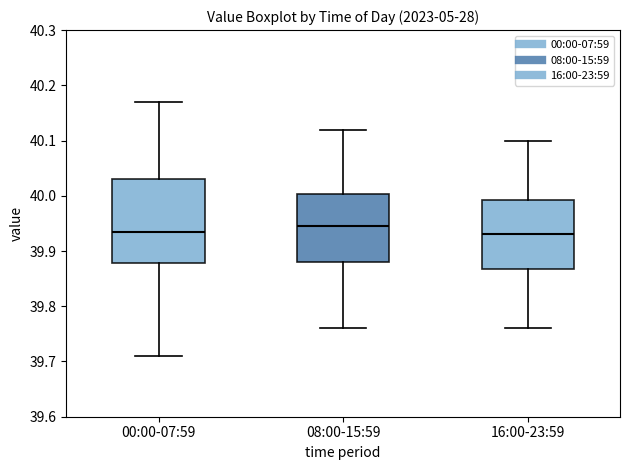

Reading left to right, read every box against the y-axis: the position of its median line, the range the box covers, and the ends of its whiskers. The values are not printed on the chart, so give them approximately, as read against the axis.

00:00-07:59: median 39.94, box 39.88 to 40.03, whiskers 39.71 to 40.17
08:00-15:59: median 39.95, box 39.88 to 40.00, whiskers 39.76 to 40.12
16:00-23:59: median 39.93, box 39.87 to 39.99, whiskers 39.76 to 40.10